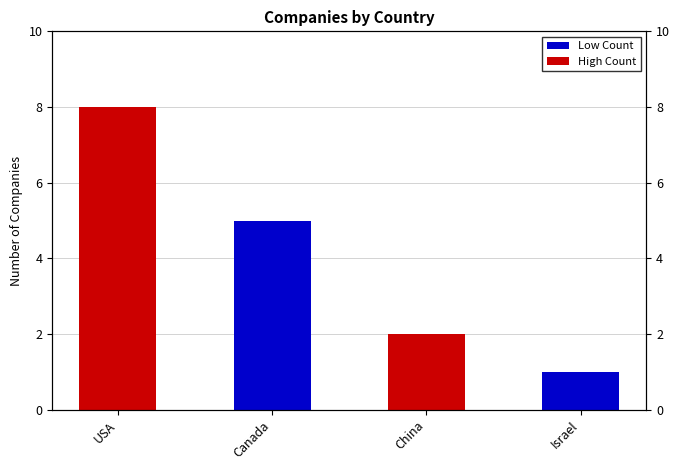

What is the value of the 1st bar from the left?

8